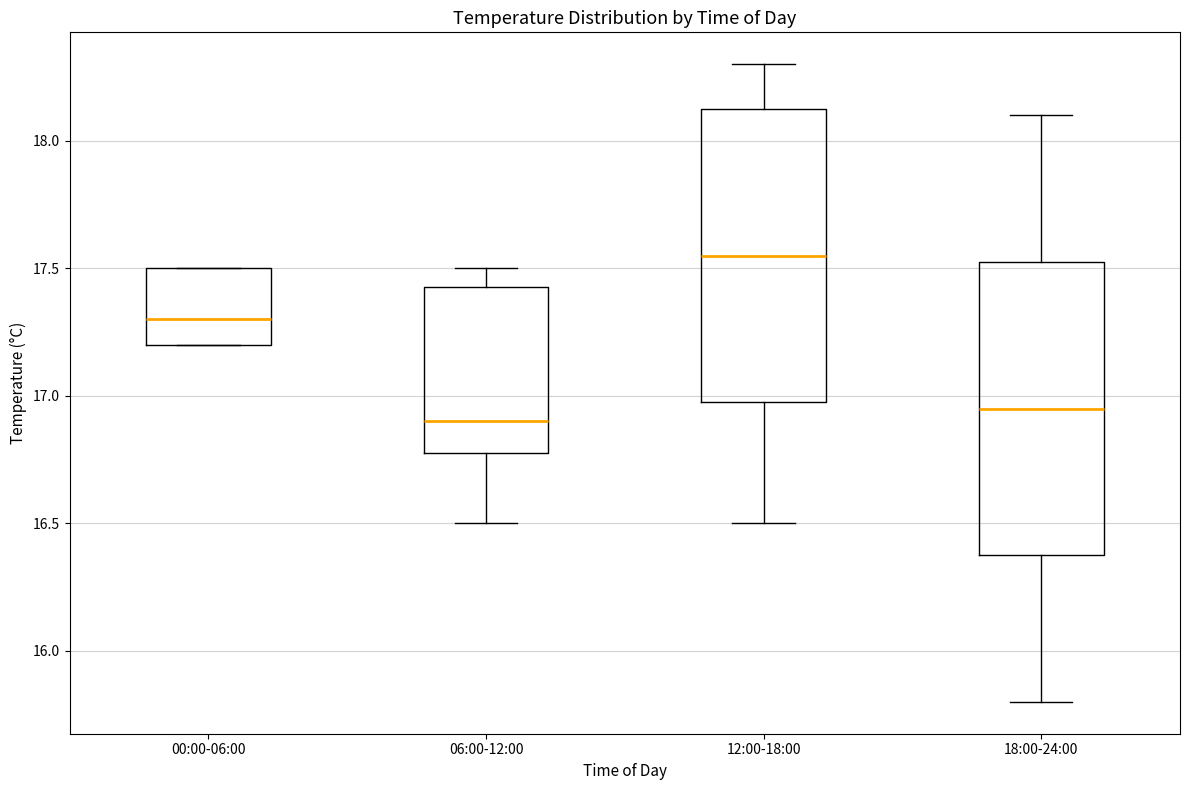

Which box's median line is the highest?

12:00-18:00